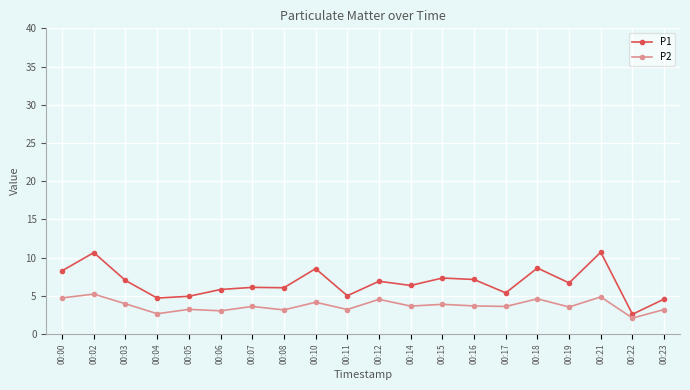

Which series changed the most between 00:00 and 00:02?

P1